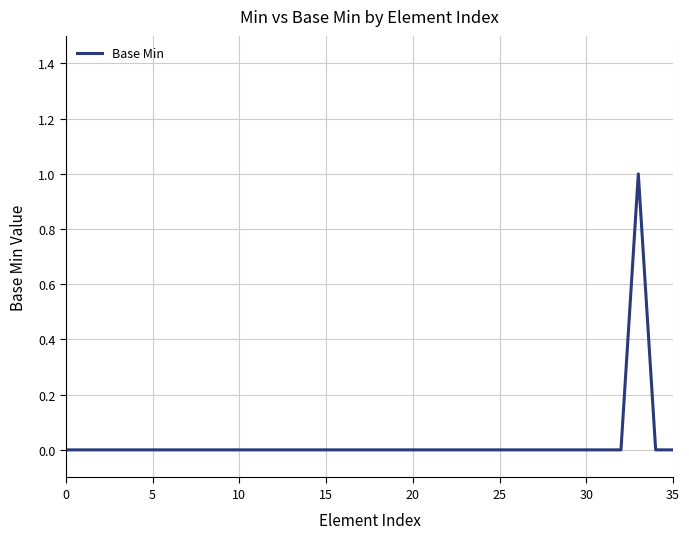

What is the sum of all values?

1